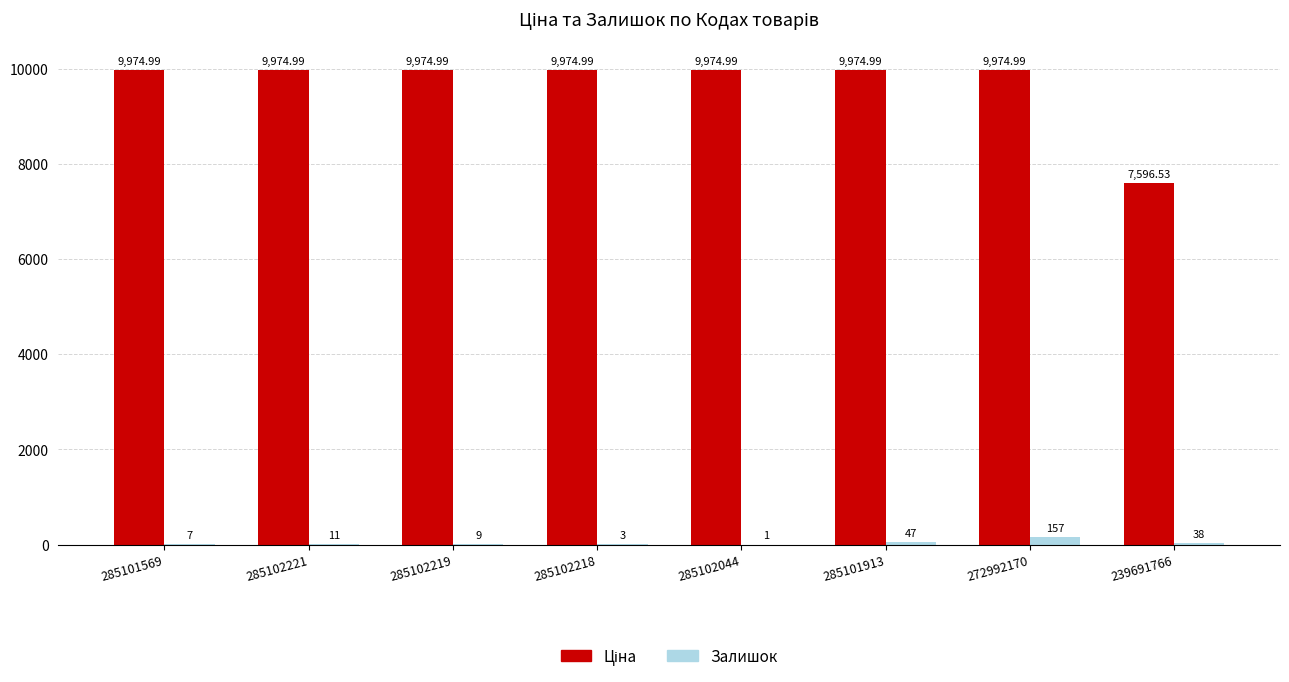

What is the sum of the Залишок values at 285102219 and 239691766?

47.0